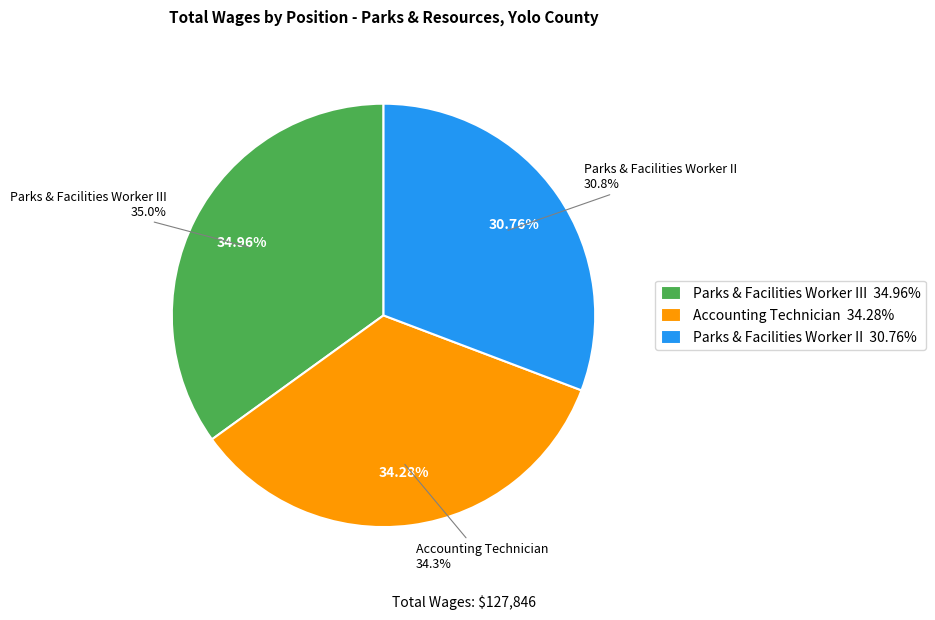

Count the number of slices in the pie.

3